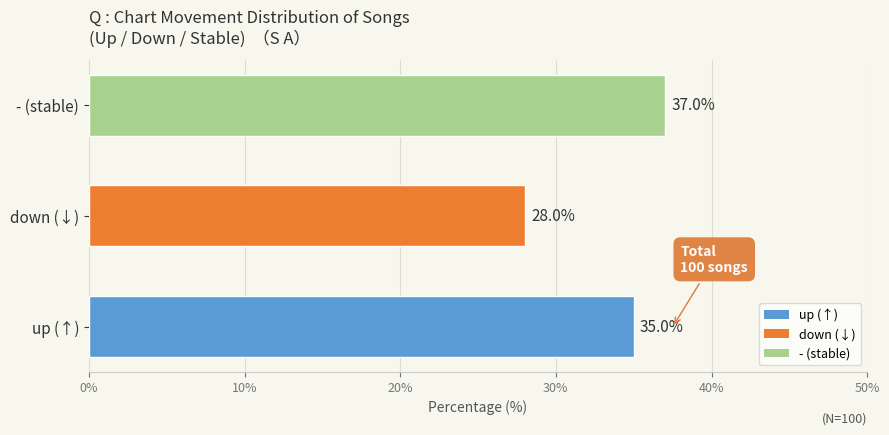

How many distinct data groups are displayed?

1